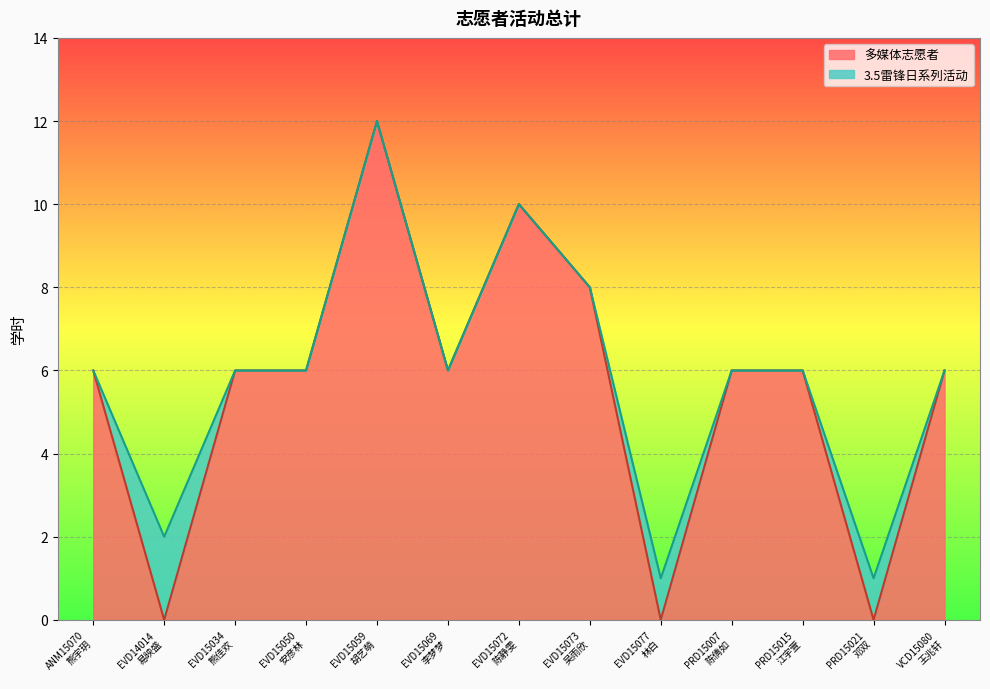

Approximately how many times larger is the value at PRD15007
陈倩如 compared to EVD15050
安彦林?

1.0